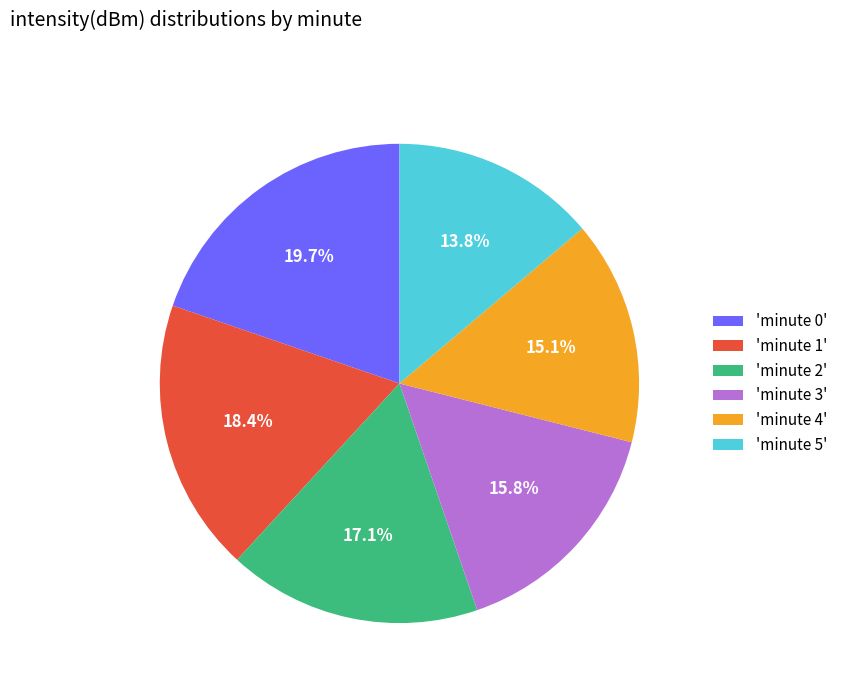

Is there any slice that represents more than half of the pie?

No